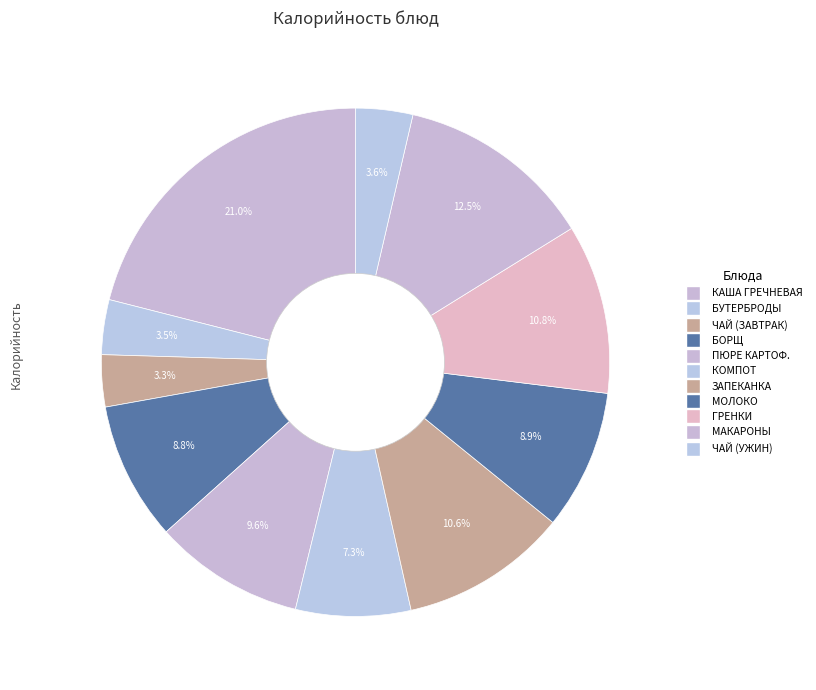

What is the smallest slice in the pie chart?

ЗАВТРАК (ЧАЙ)